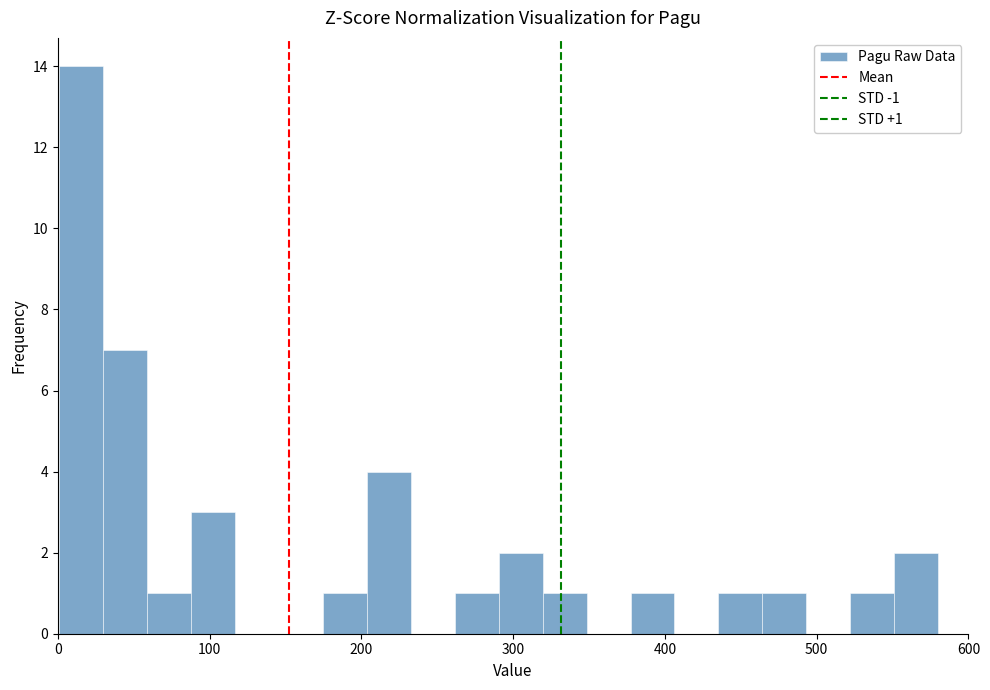

Read against the x-axis, roughly where is the centre of the tallest bar?

20